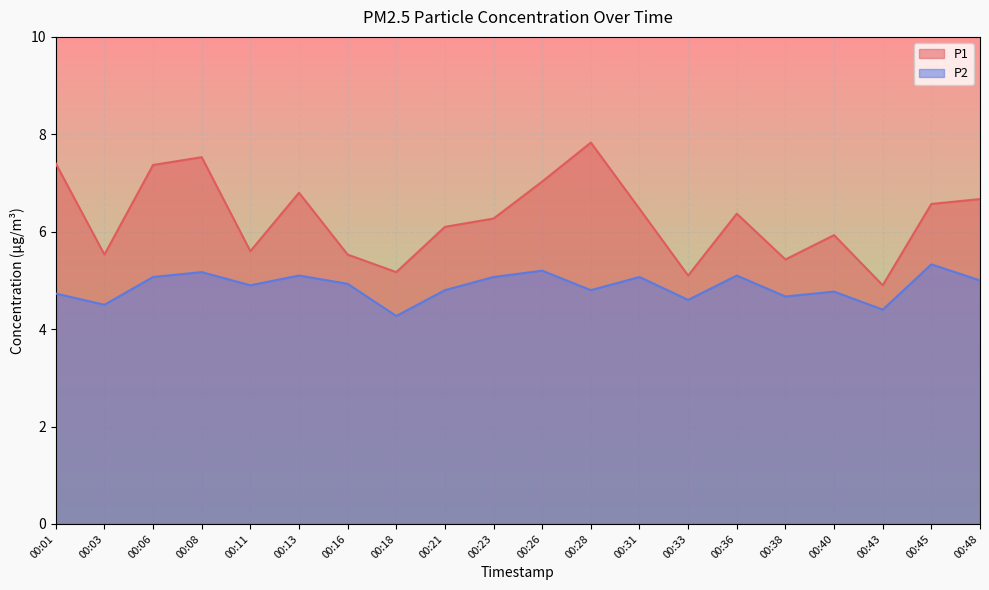

Is it true that P1 equals 4.0 at 00:31?

False